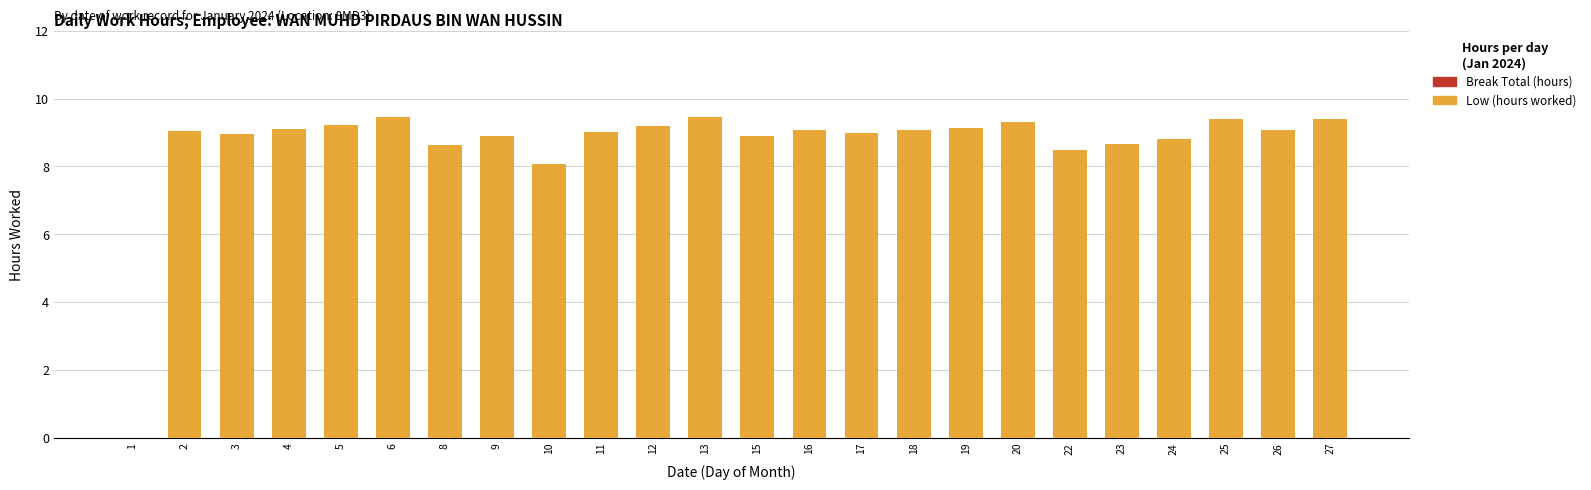

What is the sum of the values at 2 and 1?

9.1